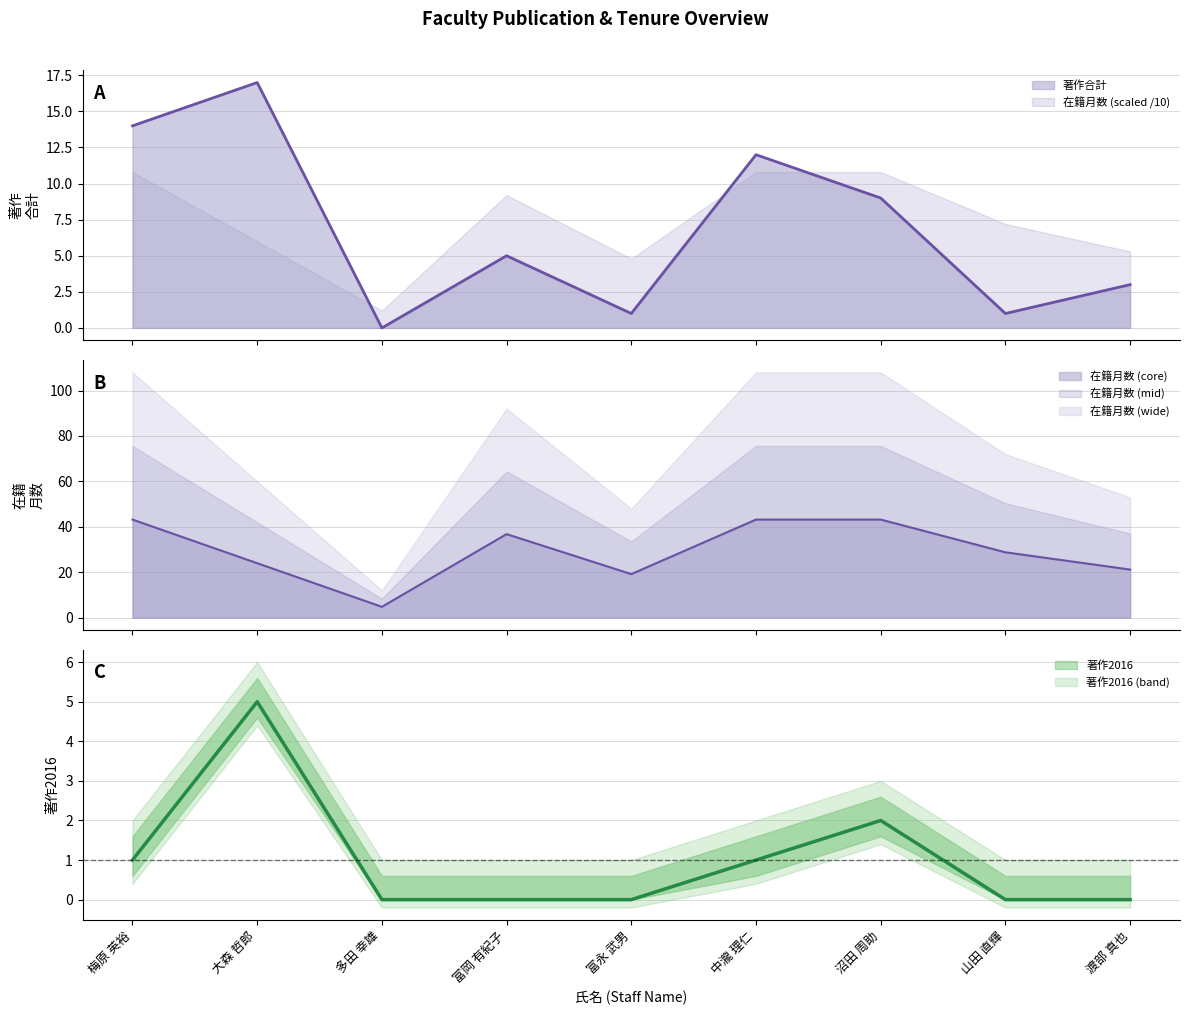

Rank the categories by 著作合計 (line) value from lowest to highest.

多田 幸雄, 富永 武男, 山田 直輝, 渡部 真也, 富岡 有紀子, 沼田 周助, 中瀧 理仁, 梅原 英裕, 大森 哲郎